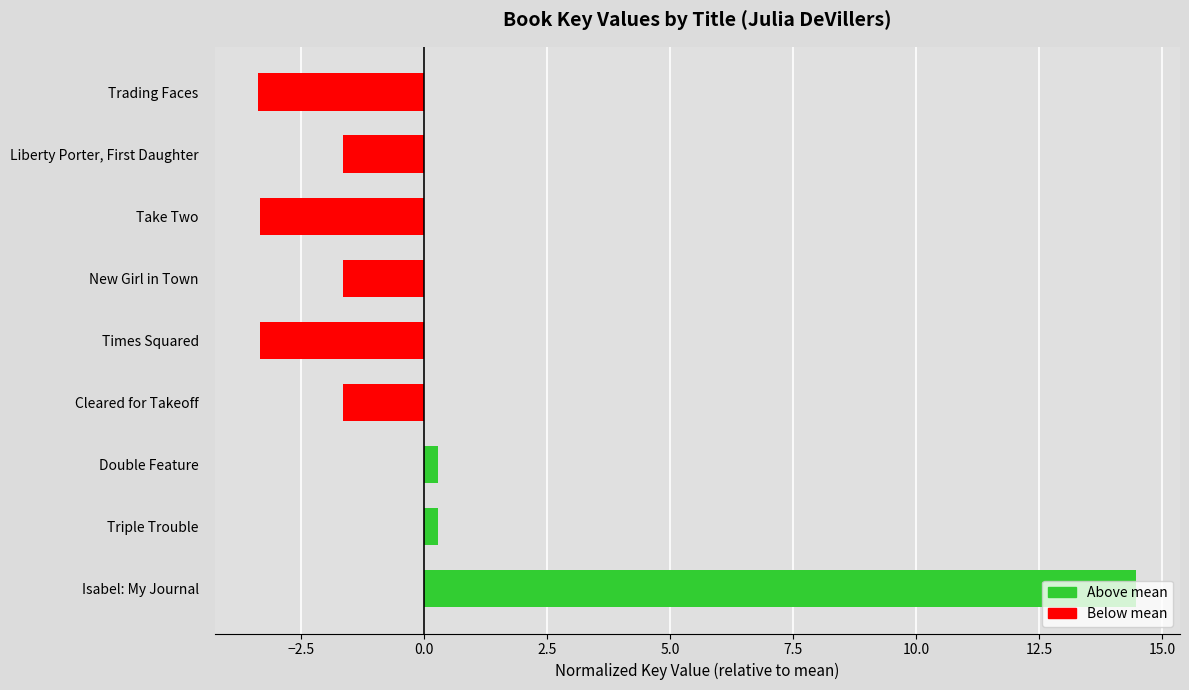

List the labels in order of value, largest first.

Isabel: My Journal, Triple Trouble, Double Feature, Cleared for Takeoff, New Girl in Town, Liberty Porter, First Daughter, Times Squared, Take Two, Trading Faces